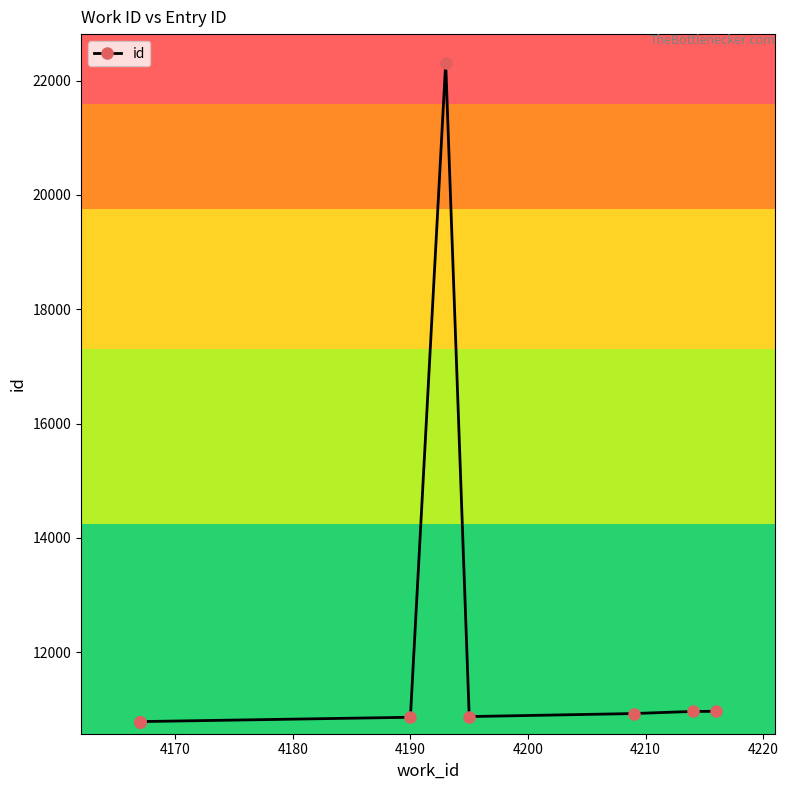

How many lines are shown in the chart?

1